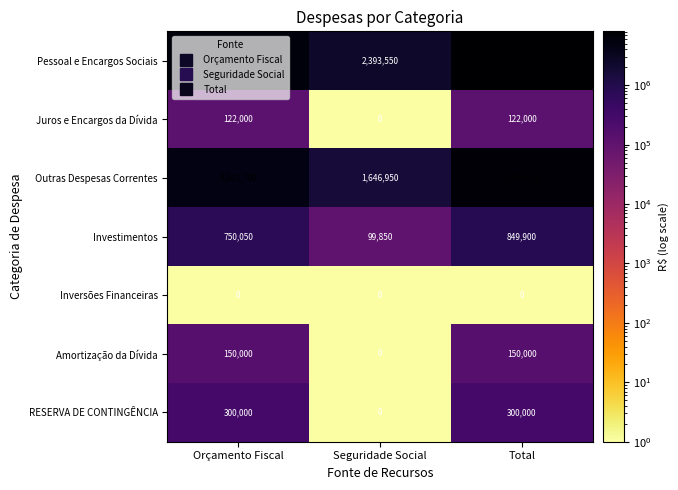

What is the difference between the second highest and minimum values in the Juros e Encargos da Dívida series?

122000